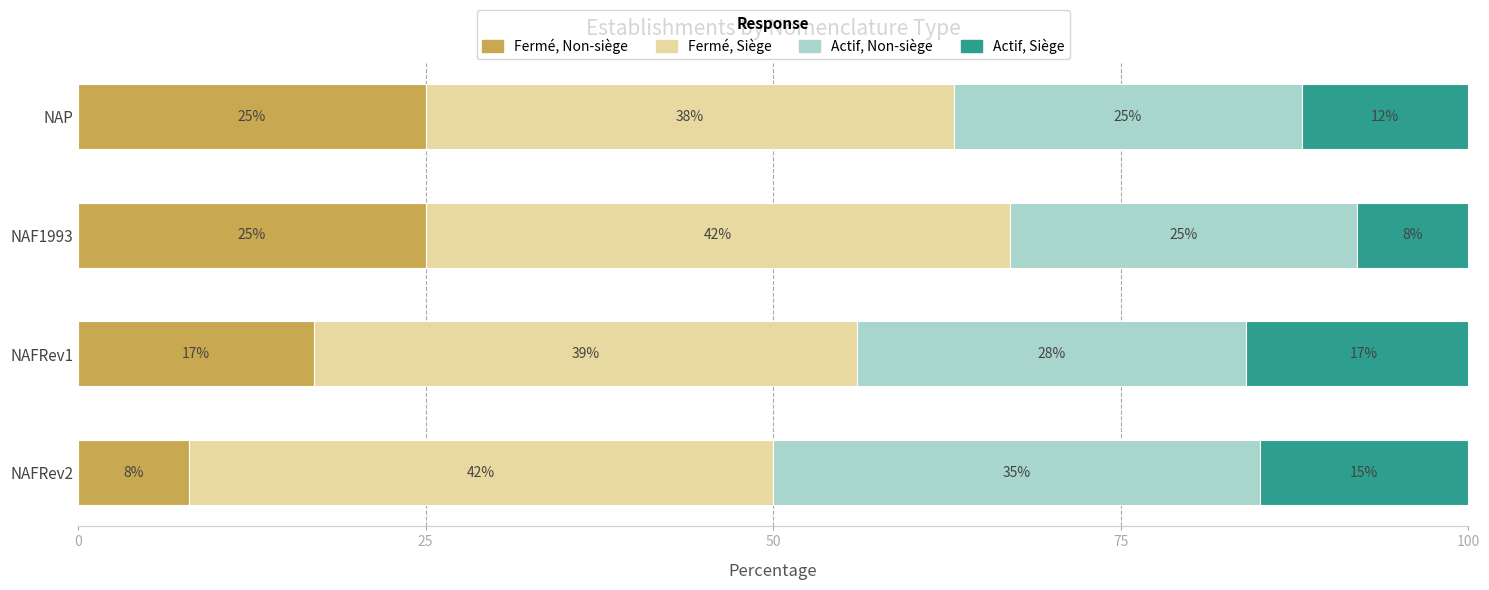

What is the minimum value for Fermé, Non-siège?

8